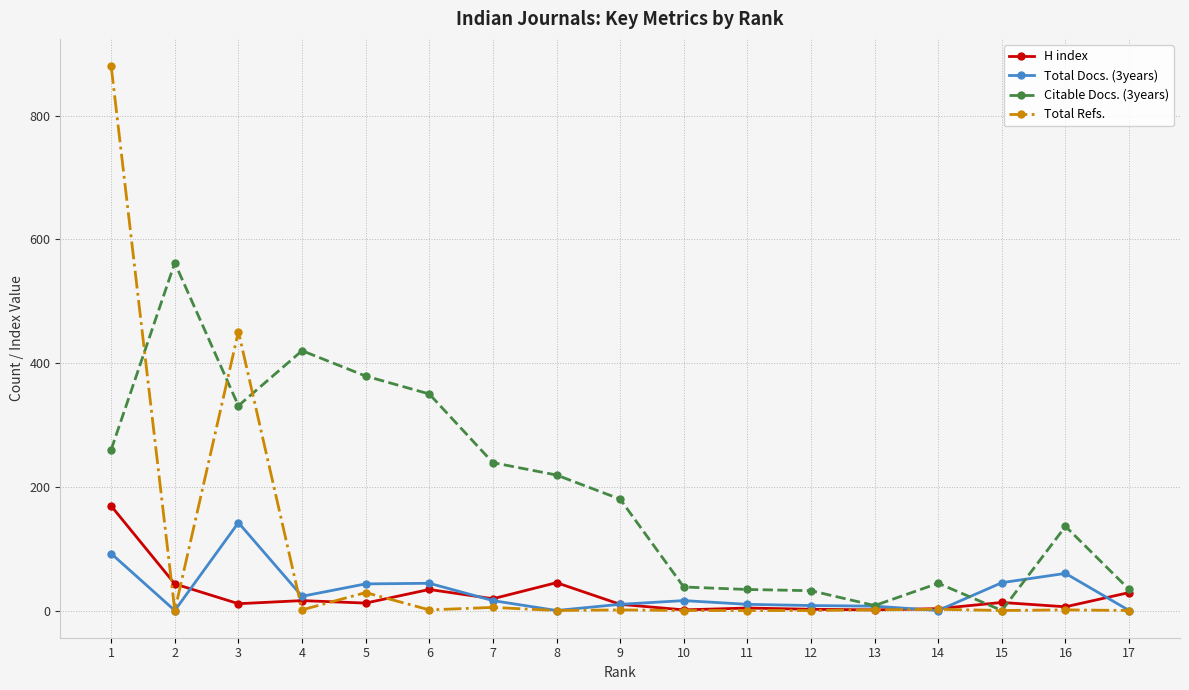

Which series has the largest total across all categories?

Citable Docs. (3years)